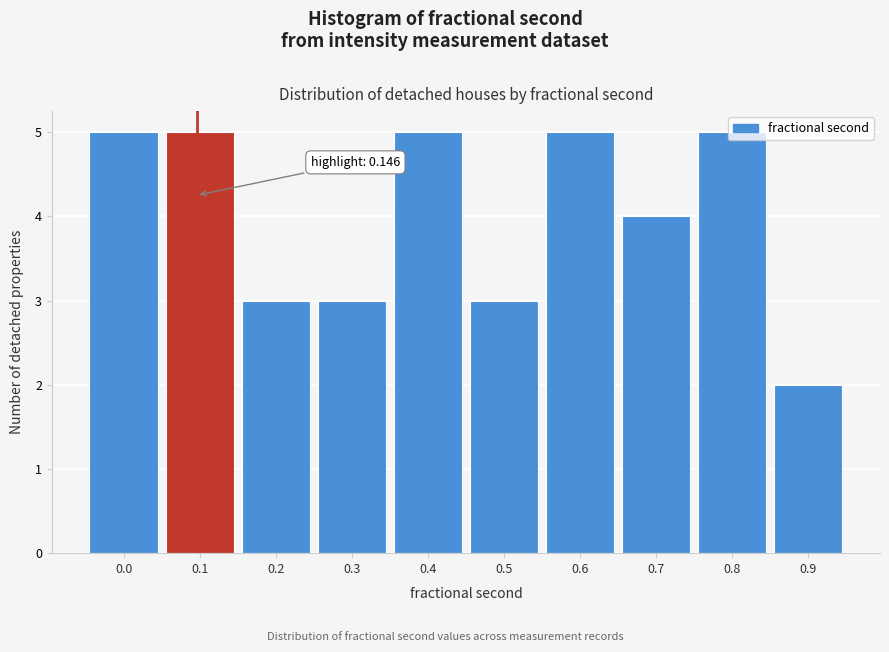

True or false: the data shows 3 at 0.6.

False